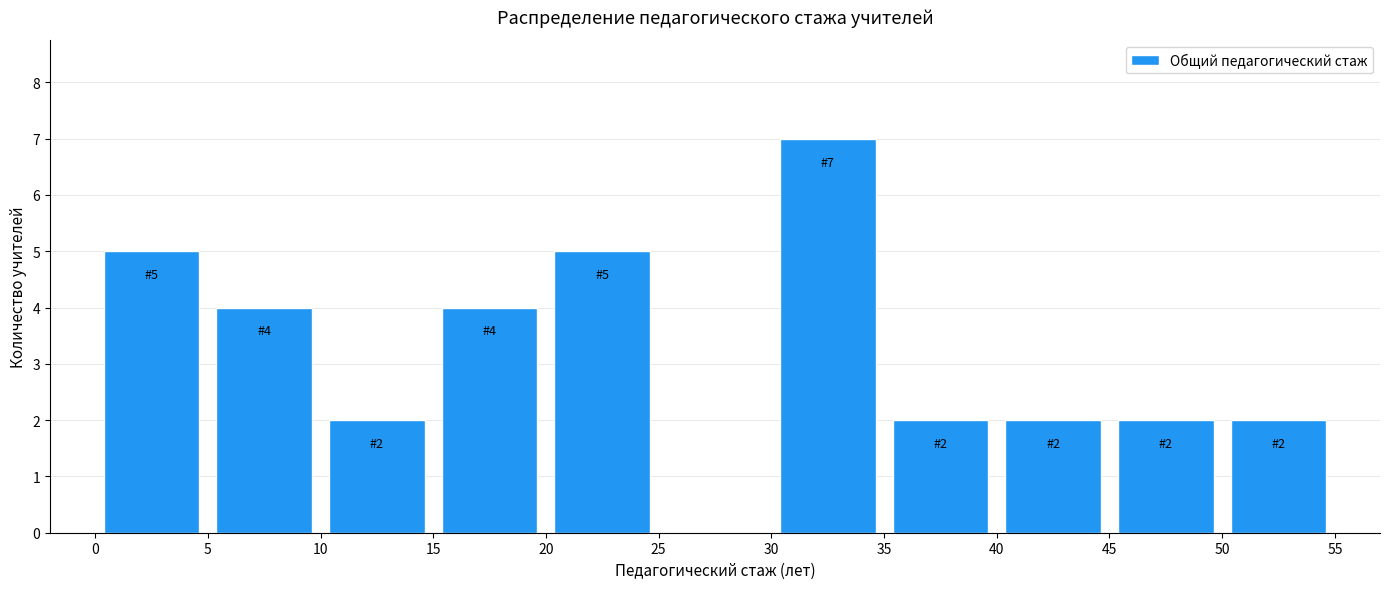

Which range on the x-axis has the tallest bar?

30 to 35